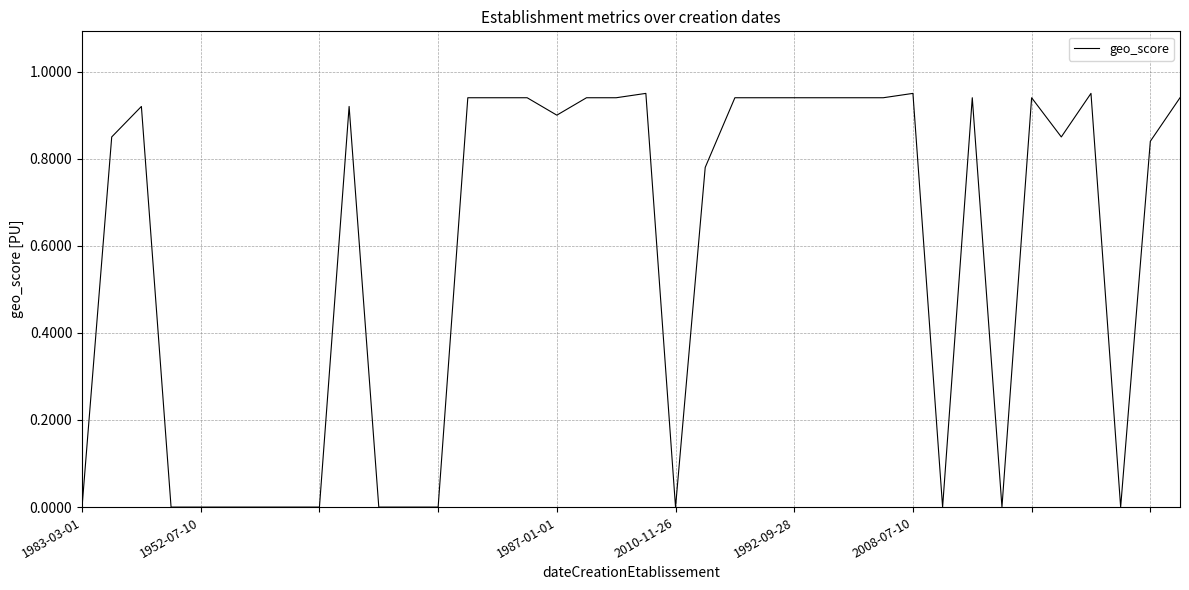

True or false: the data shows 1.4 at 1992-09-28.

False